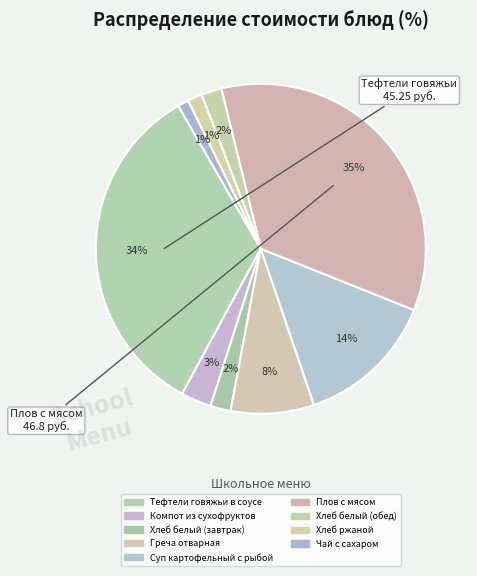

To the nearest percent, what portion does Хлеб белый (обед) represent?

2%